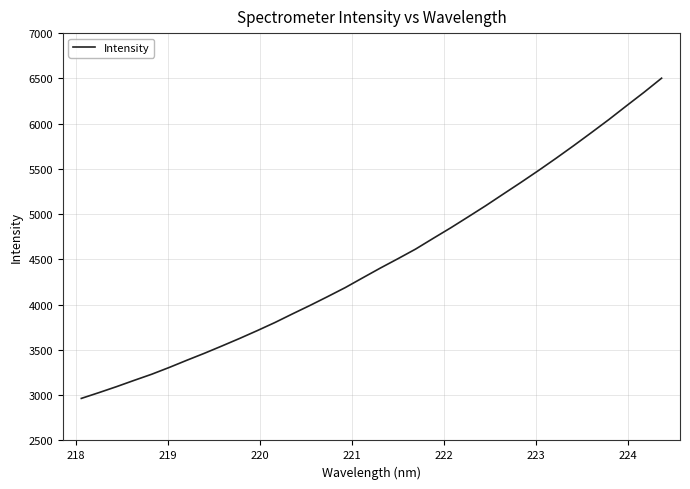

What is the smallest value displayed?

2964.5